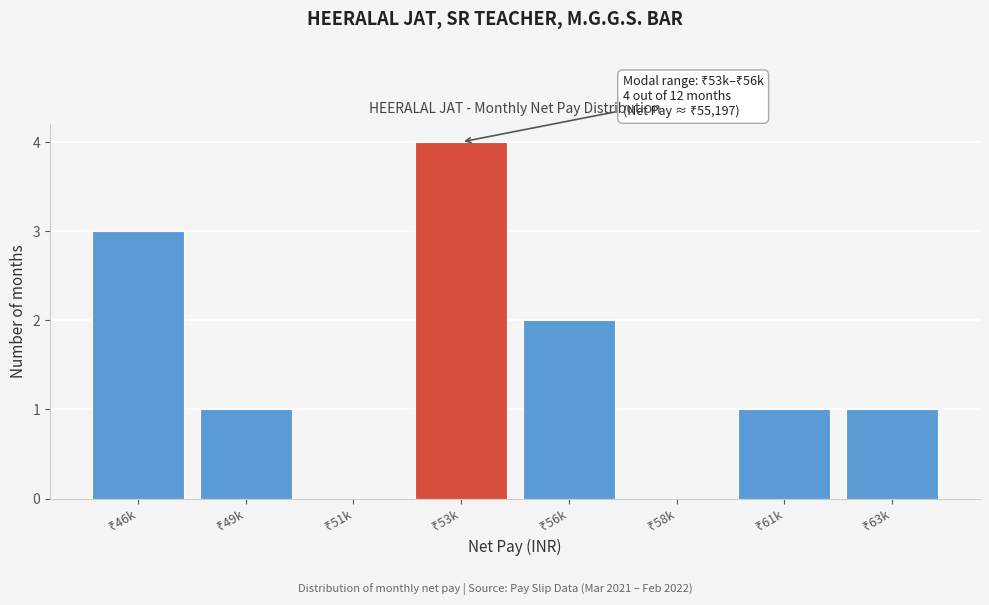

What is the maximum value shown in the chart?

4